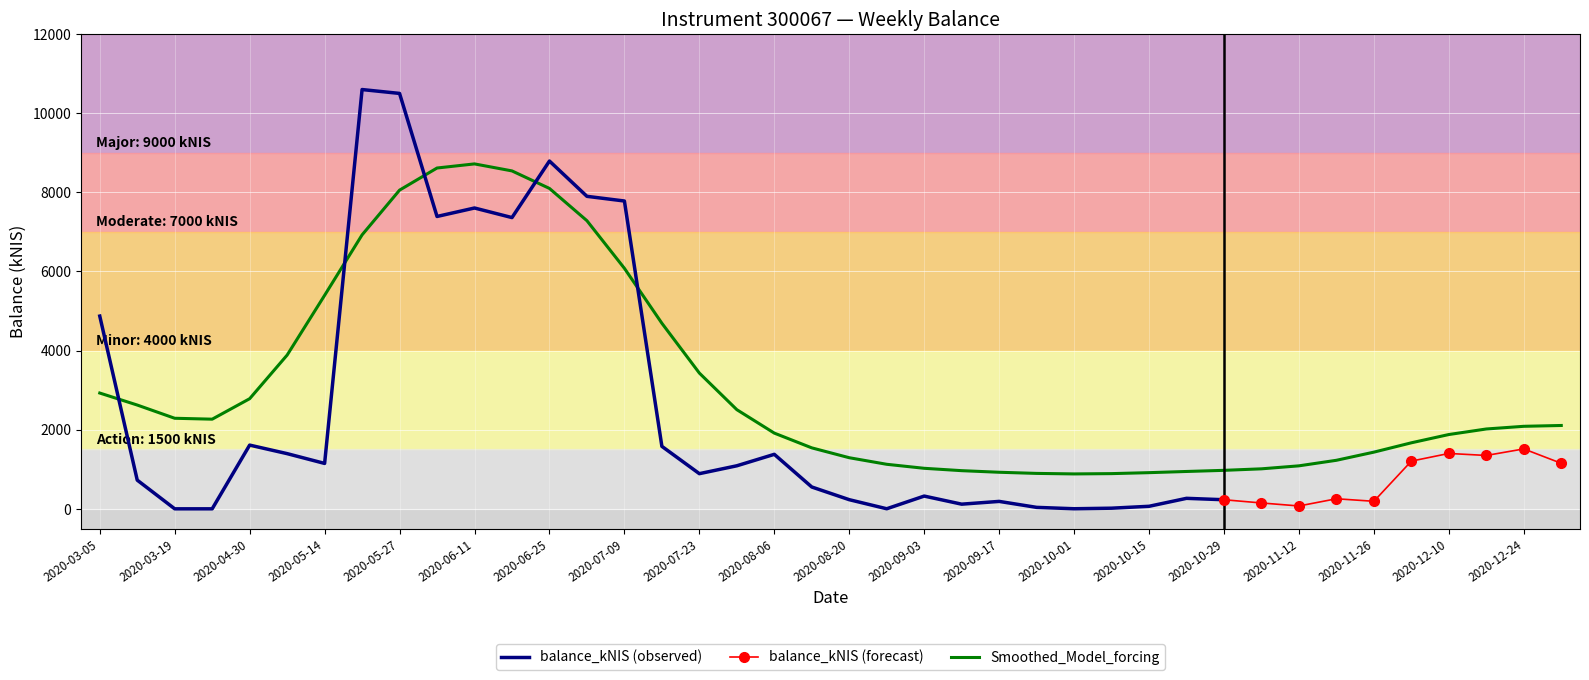

What is the sum of the values at 2020-08-13 and 2020-05-27?

11052.9